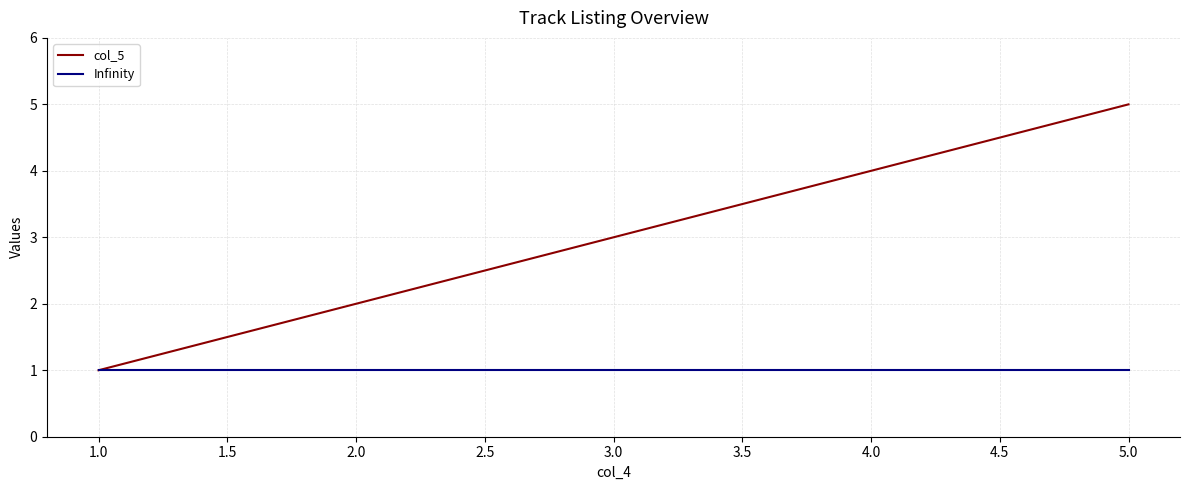

Is it true that col_5 equals 2 at 3.0?

False